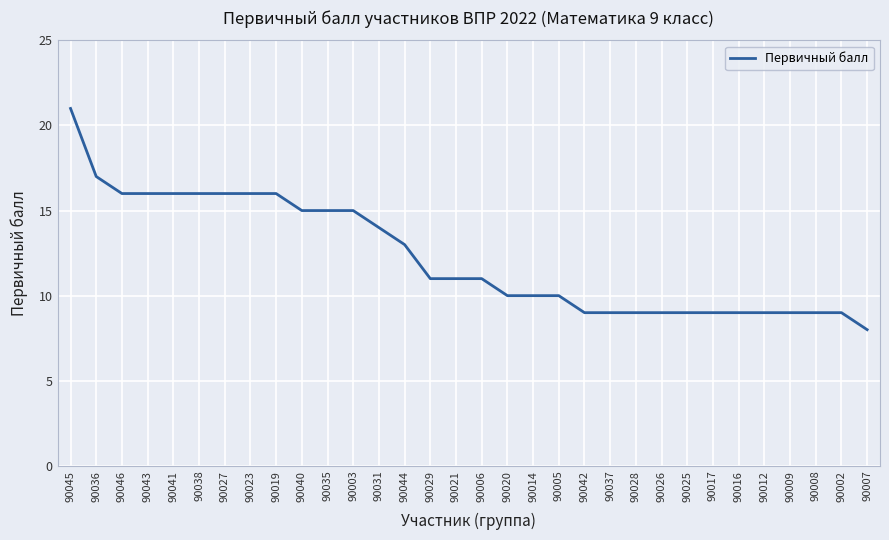

Where does the data first go above 11?

90045